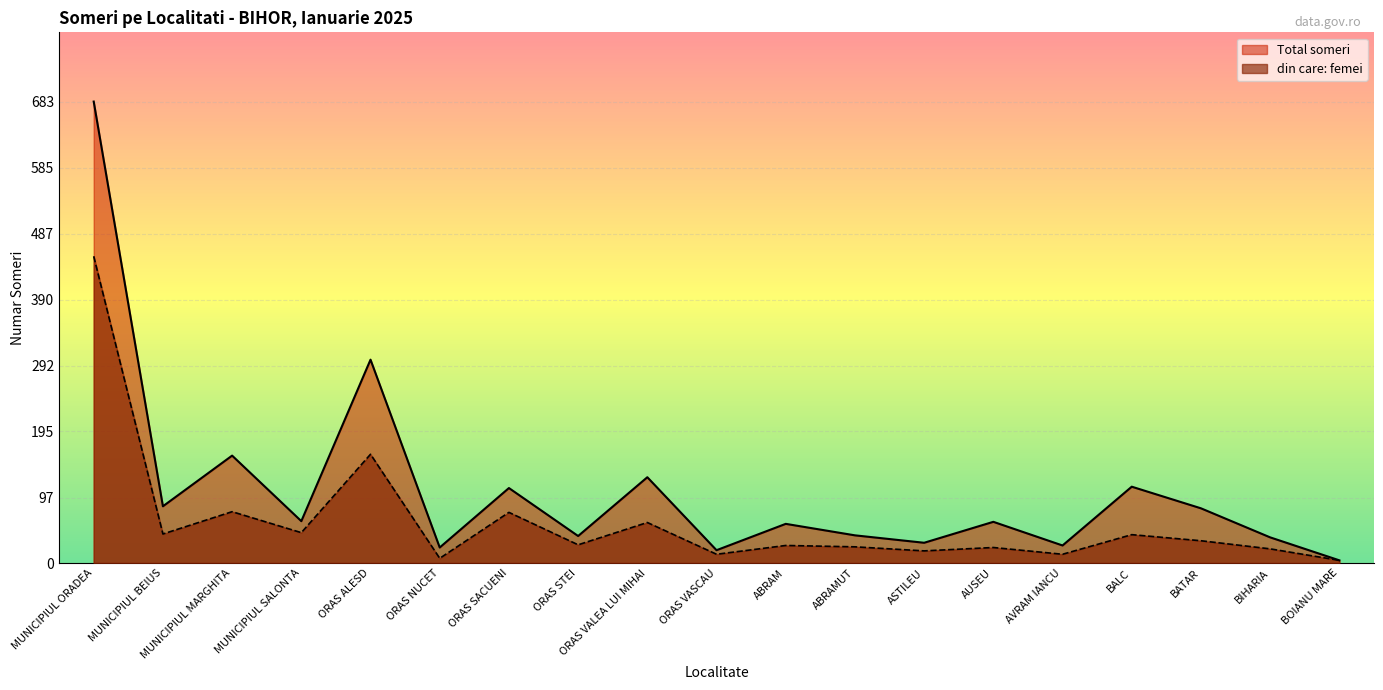

What is the average value of the din care: femei series?

61